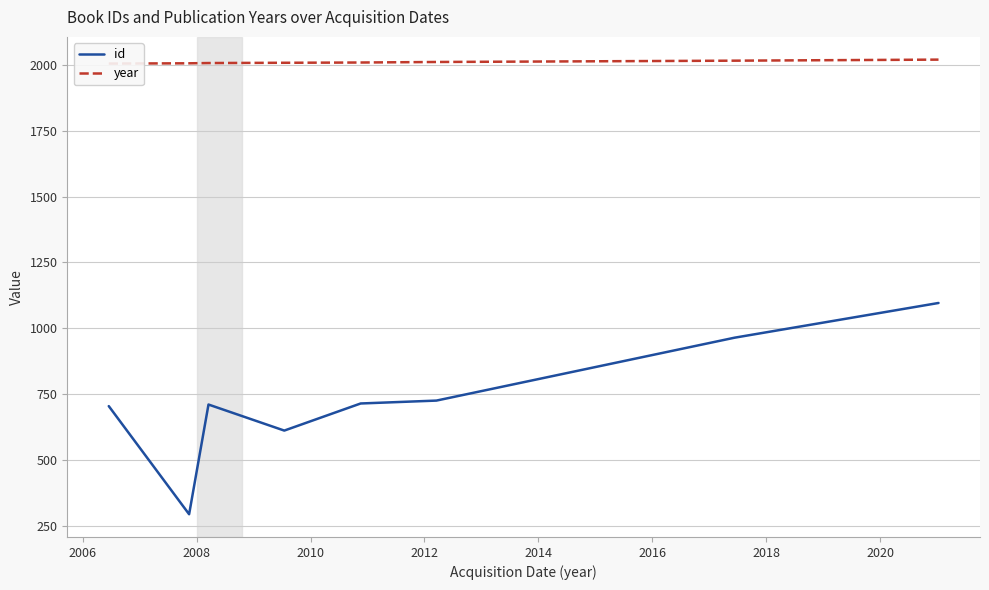

Rank the series by their average value, from lowest to highest.

id, year